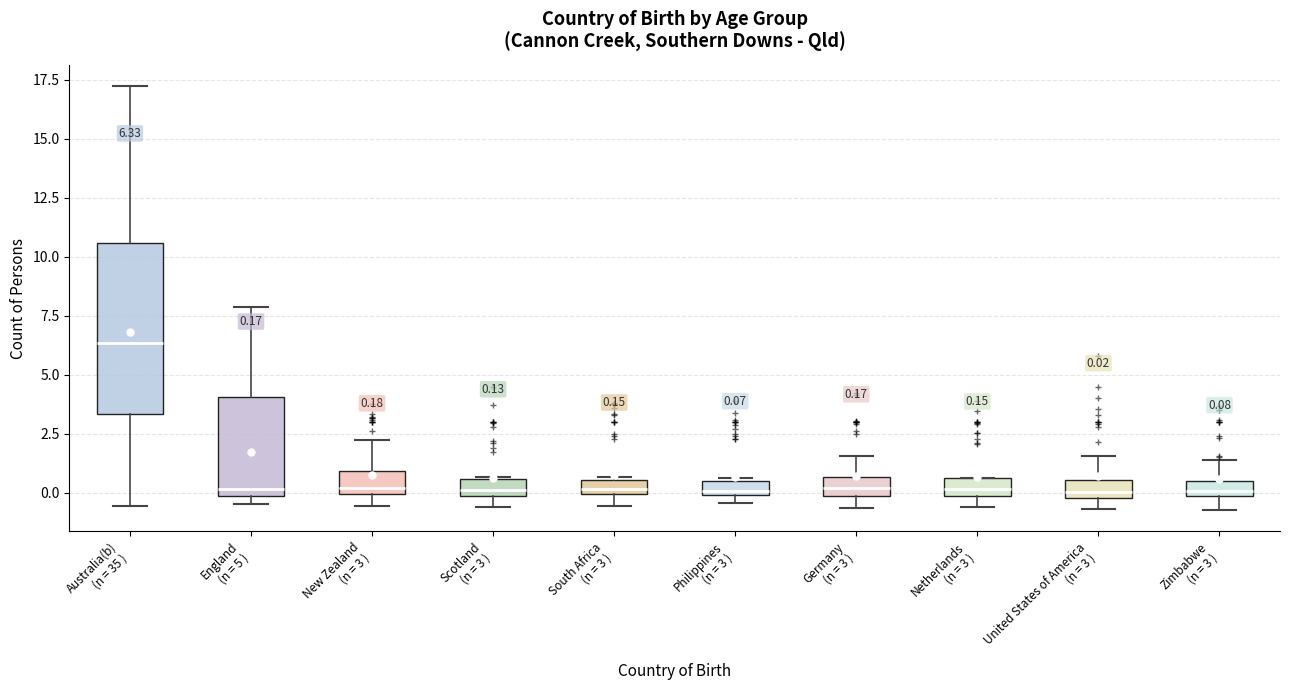

Comparing the boxes themselves (not the whiskers), which one is the tallest?

Australia(b) (n = 35 )